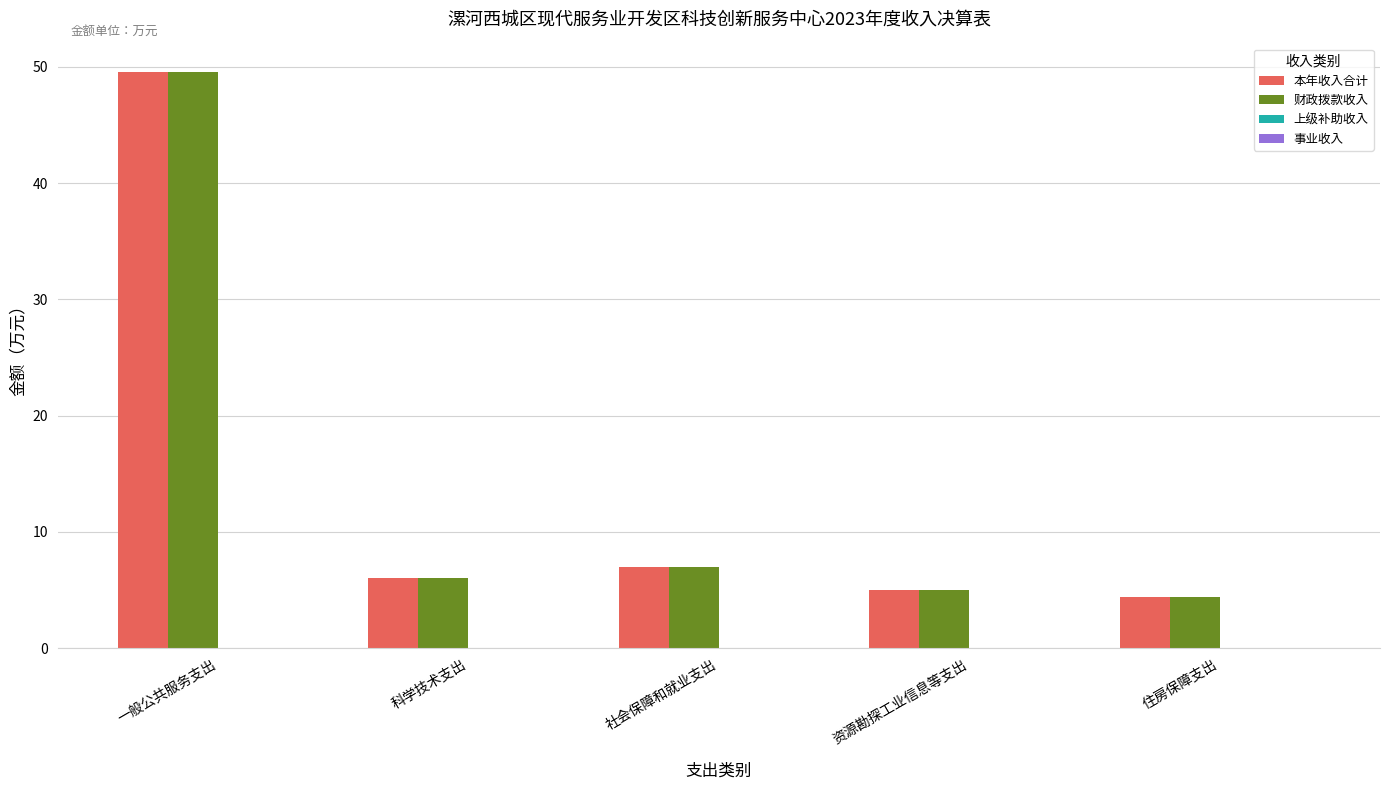

Reading left to right, transcribe all the data shown in this chart.

本年收入合计: 一般公共服务支出=49.5	科学技术支出=6.0	社会保障和就业支出=7.0	资源勘探工业信息等支出=5.0	住房保障支出=4.4
财政拨款收入: 一般公共服务支出=49.5	科学技术支出=6.0	社会保障和就业支出=7.0	资源勘探工业信息等支出=5.0	住房保障支出=4.4